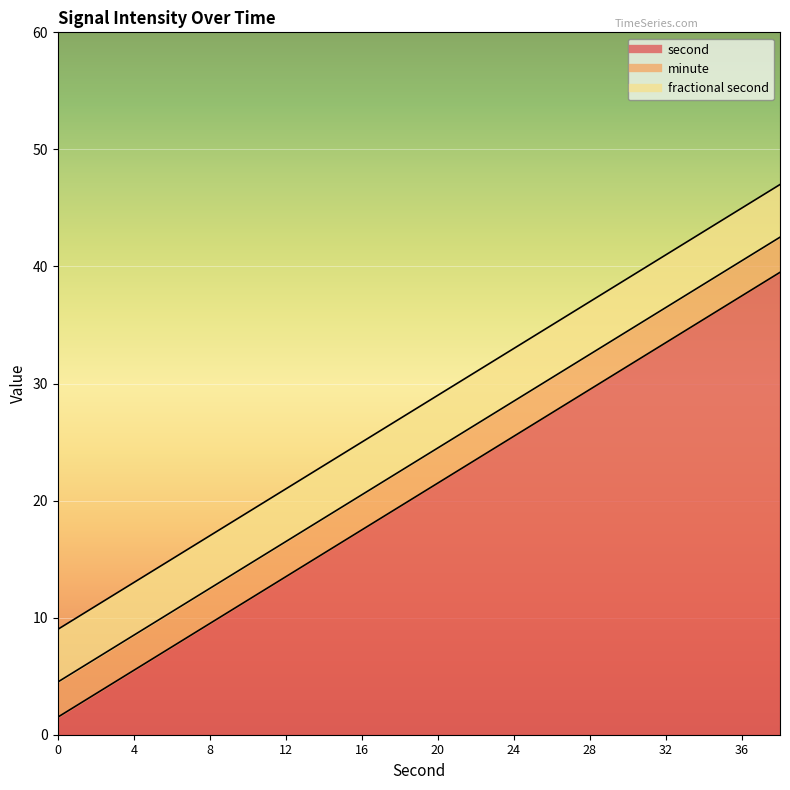

Between 16 and 34, which series saw the biggest shift?

second